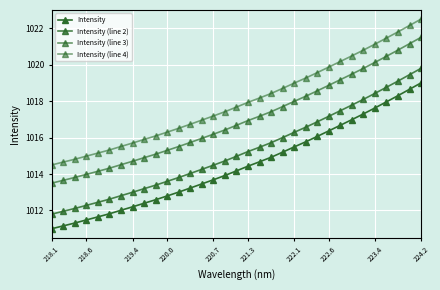

How many values in the Intensity series are below 1014?

16